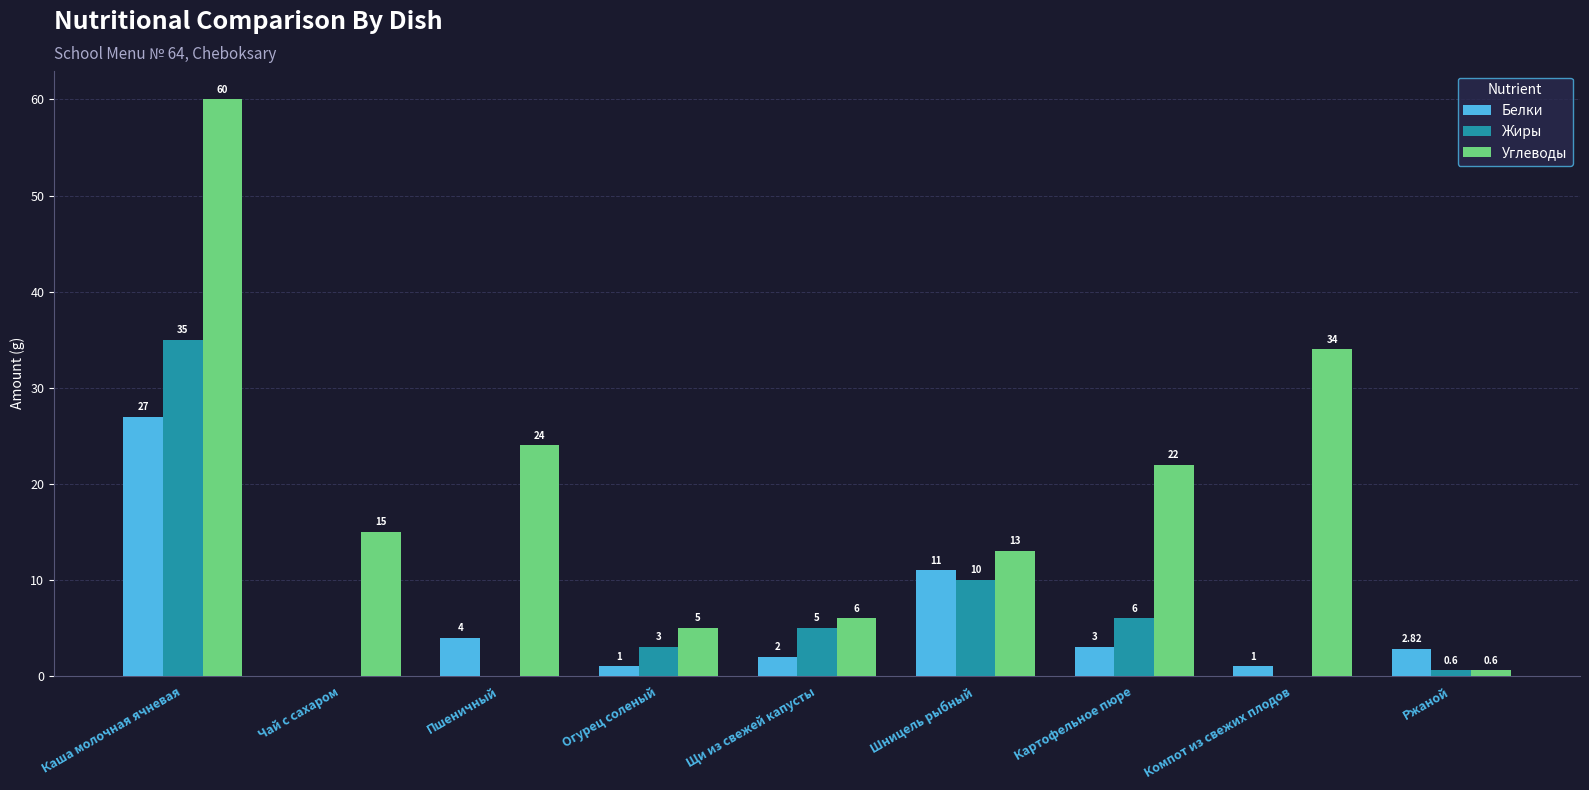

Where does the Жиры series first go above 3?

Каша молочная ячневая